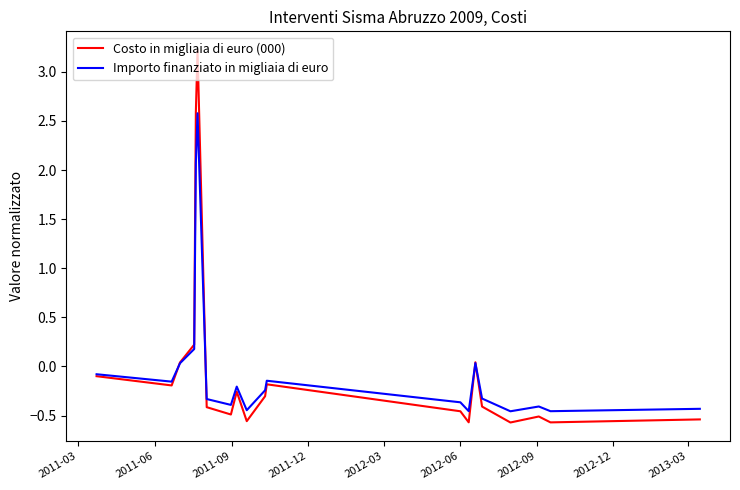

What is the maximum value shown in the chart?

3.2